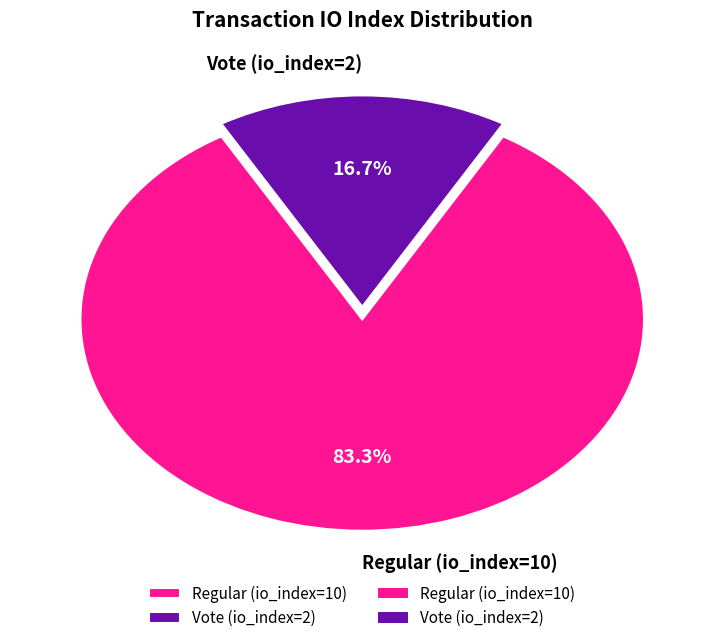

To the nearest percent, what portion does Vote (io_index=2) represent?

17%